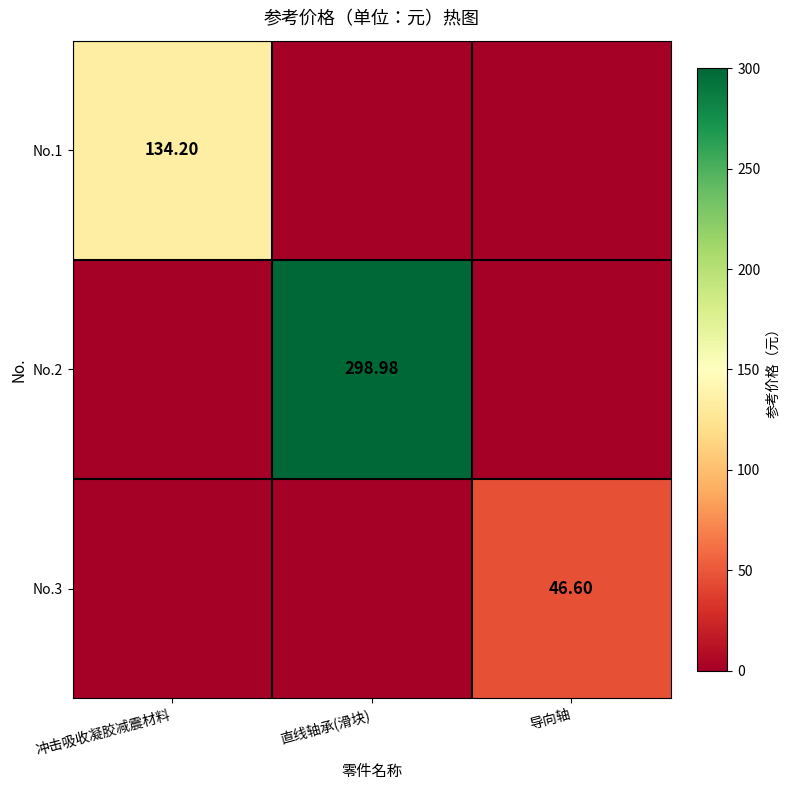

Is the value of No.3 at 导向轴 greater than the value of No.2 at 直线轴承(滑块)?

No